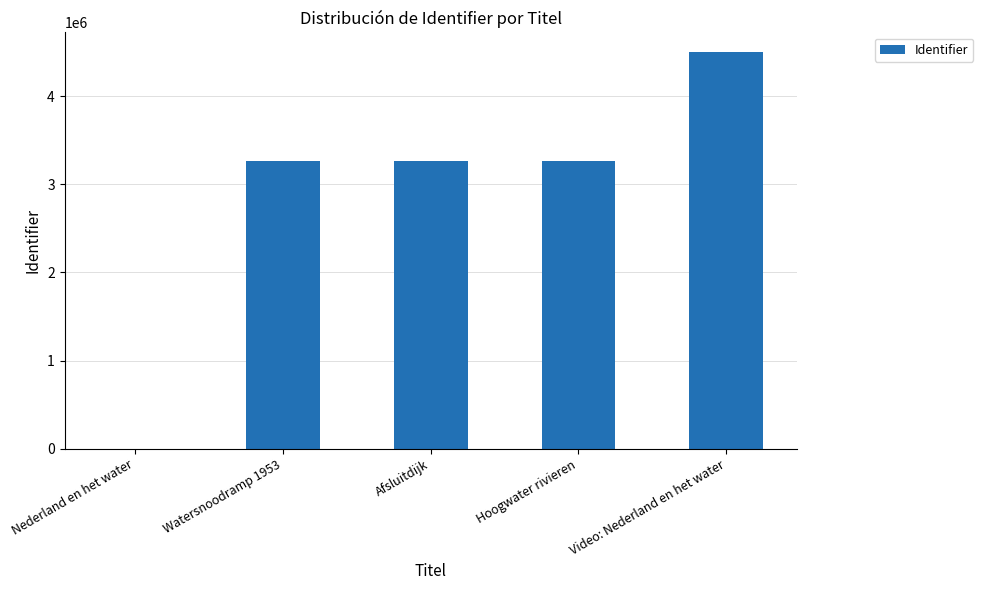

Which has a higher value, Video: Nederland en het water or Hoogwater rivieren?

Video: Nederland en het water